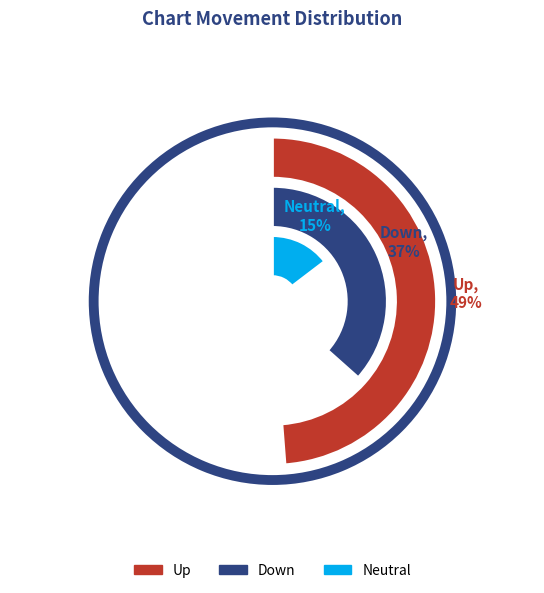

To the nearest percent, what is the average slice percentage?

33%